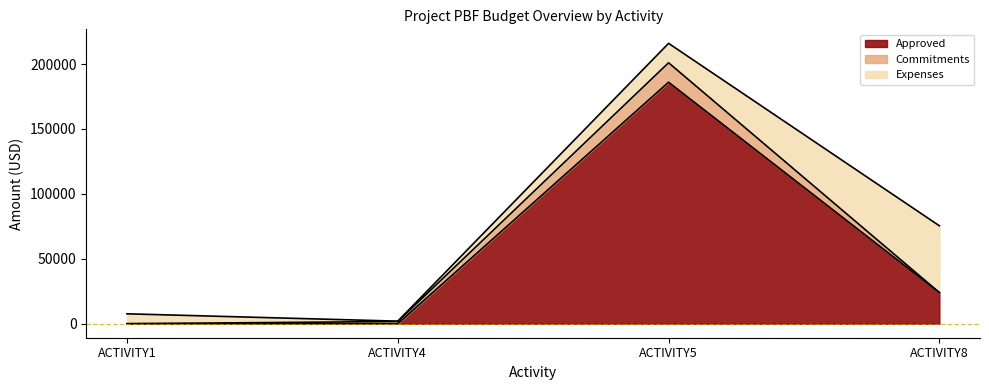

At which category does Commitments reach its first local peak?

ACTIVITY5